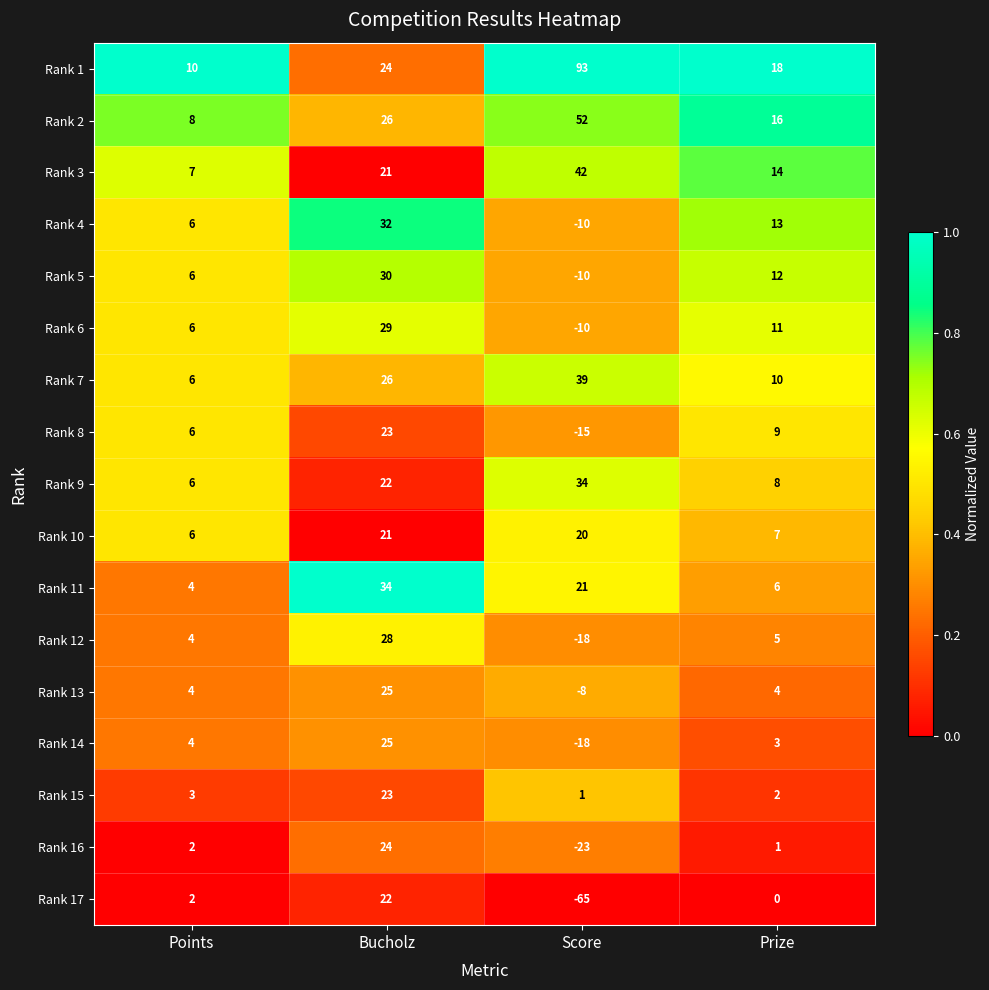

How many data points does each series have?

4